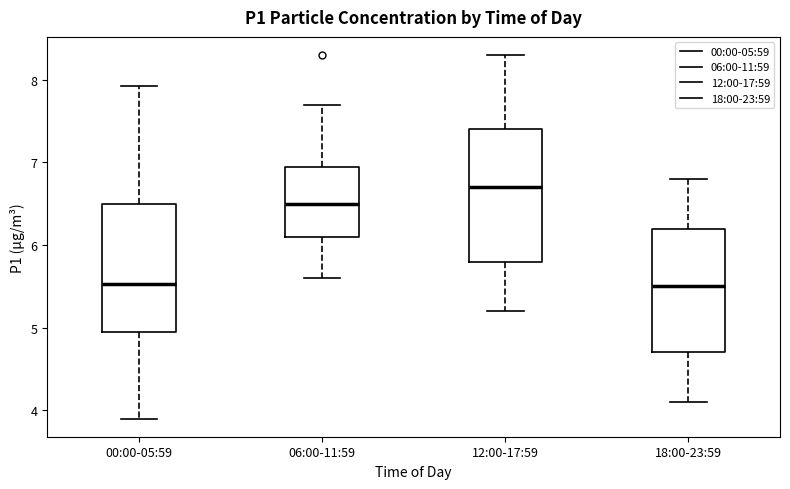

Reading left to right, read every box against the y-axis: the position of its median line, the range the box covers, and the ends of its whiskers. The values are not printed on the chart, so give them approximately, as read against the axis.

00:00-05:59: median 5.5, box 5.0 to 6.5, whiskers 3.9 to 7.9
06:00-11:59: median 6.5, box 6.1 to 7.0, whiskers 5.6 to 7.7
12:00-17:59: median 6.7, box 5.8 to 7.4, whiskers 5.2 to 8.3
18:00-23:59: median 5.5, box 4.7 to 6.2, whiskers 4.1 to 6.8